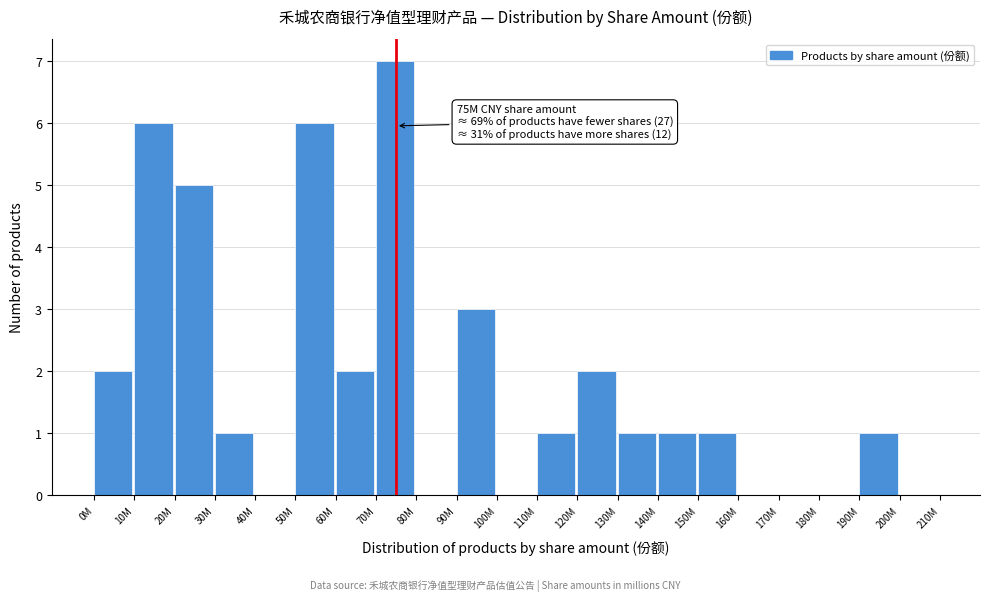

Reading left to right, transcribe all the data shown in this chart.

0M=2	10M=6	20M=5	30M=1	40M=0	50M=6	60M=2	70M=7	80M=0	90M=3	100M=0	110M=1	120M=2	130M=1	140M=1	150M=1	160M=0	170M=0	180M=0	190M=1	200M=0